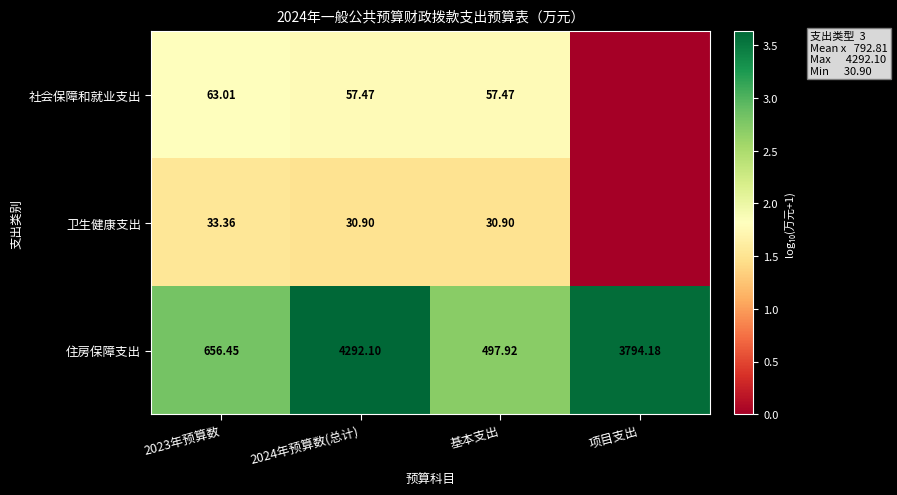

At how many categories does at least one series exceed 1?

4